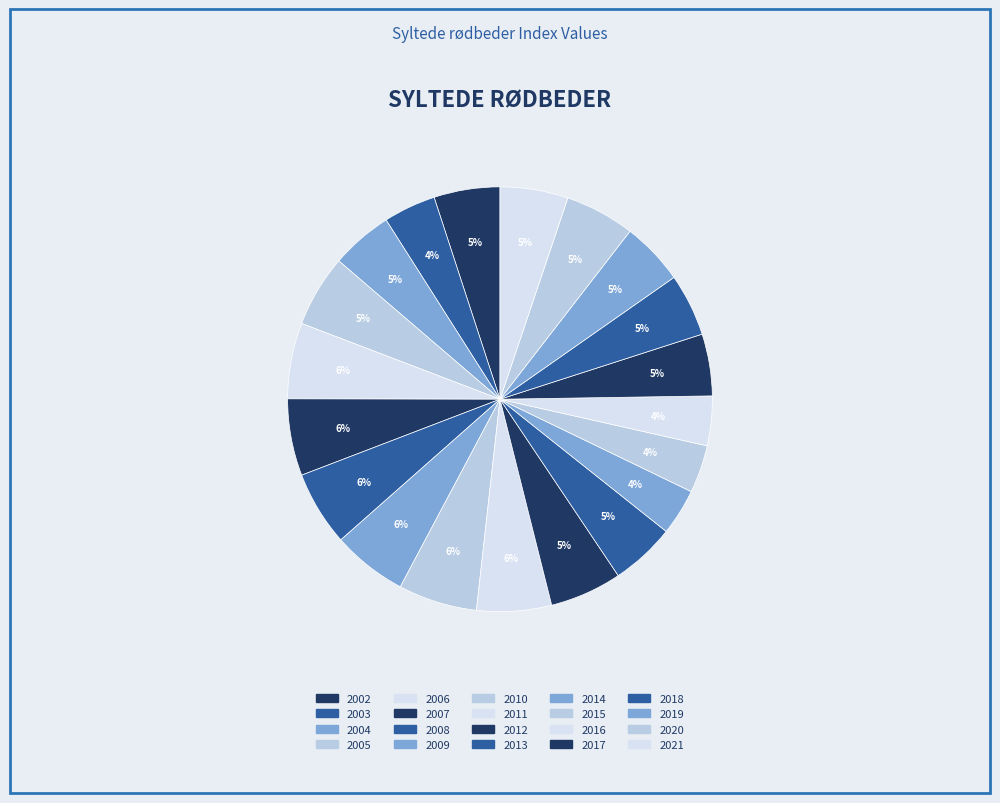

What is the largest slice in the pie chart?

2010